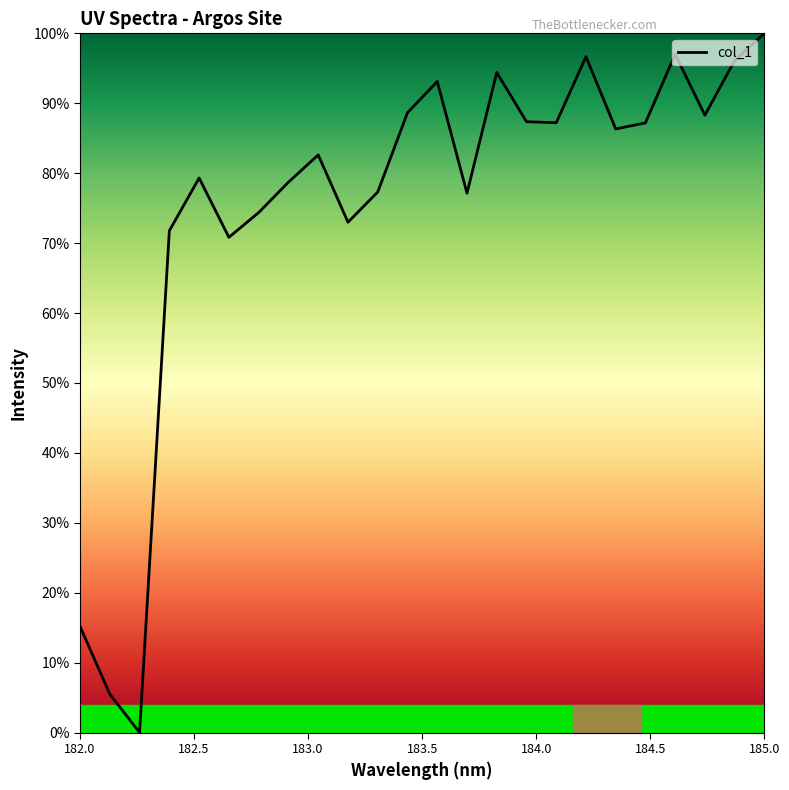

Is this an area chart (filled region under the line)?

No